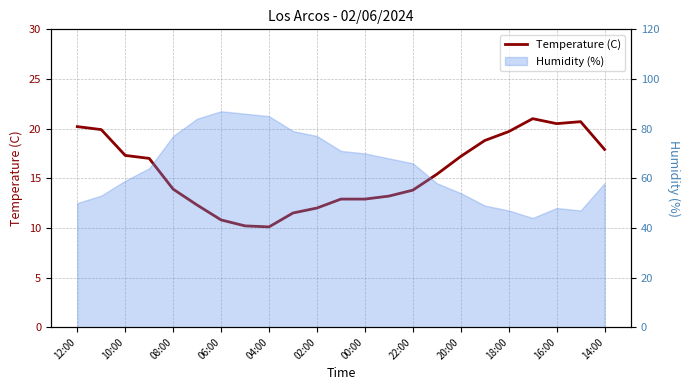

Reading left to right, extract all data points from this chart.

20.2	19.9	17.3	17.0	13.9	12.3	10.8	10.2	10.1	11.5	12.0	12.9	12.9	13.2	13.8	15.4	17.2	18.8	19.7	21.0	20.5	20.7	17.9